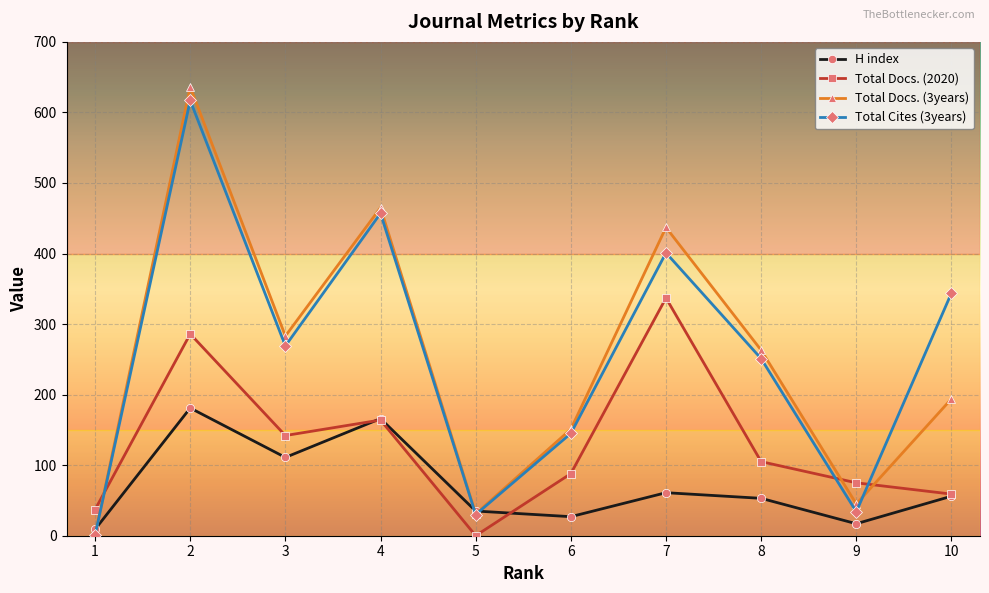

Where does the Total Docs. (2020) series first go above 105?

2